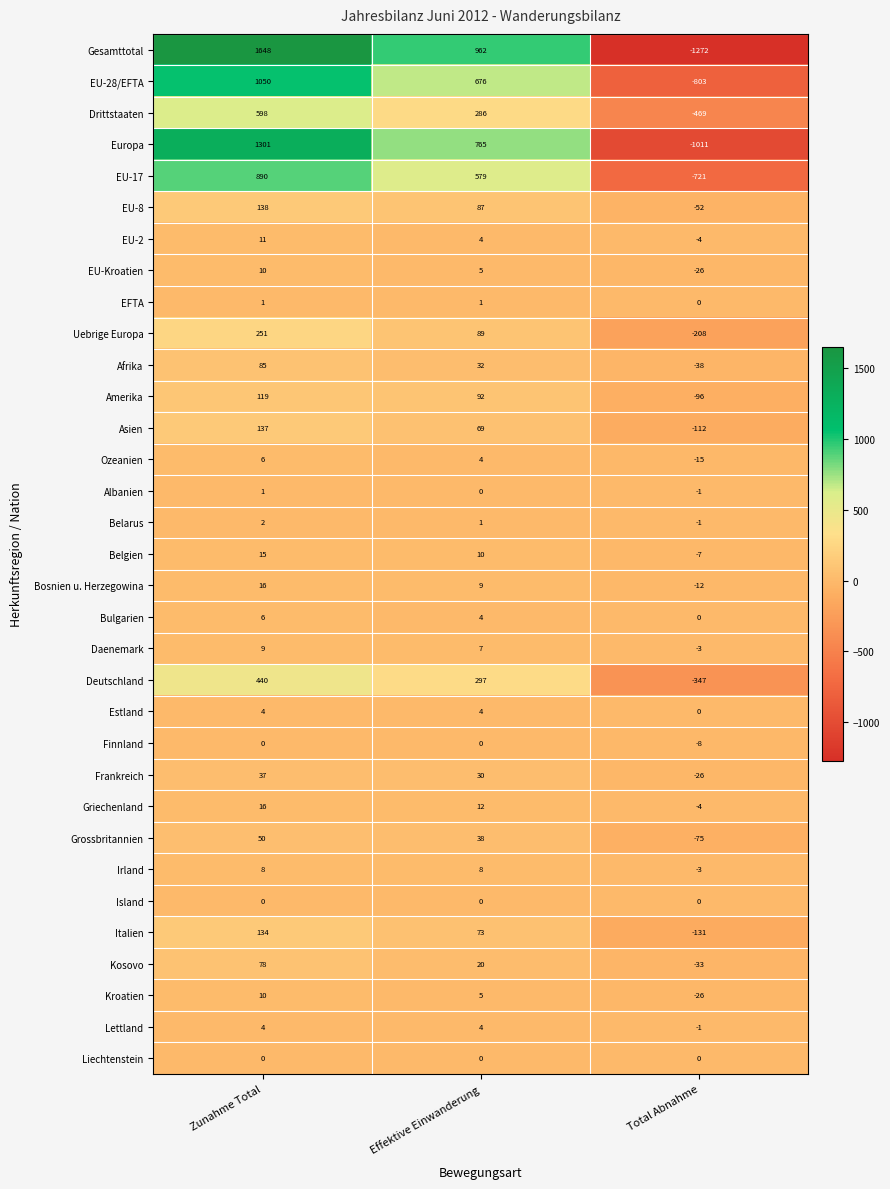

How many negative values does the EU-28/EFTA series have?

1